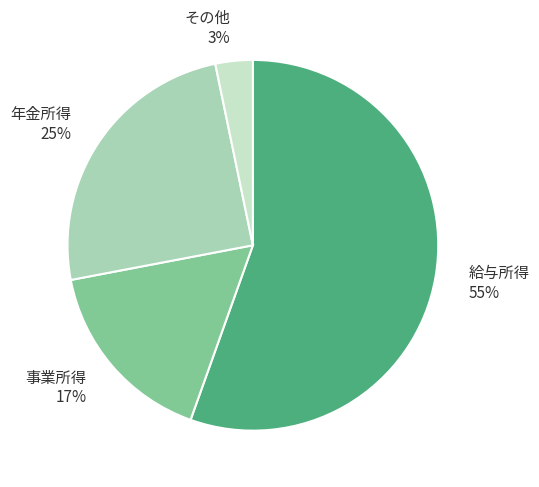

Which category accounts for the majority?

給与所得